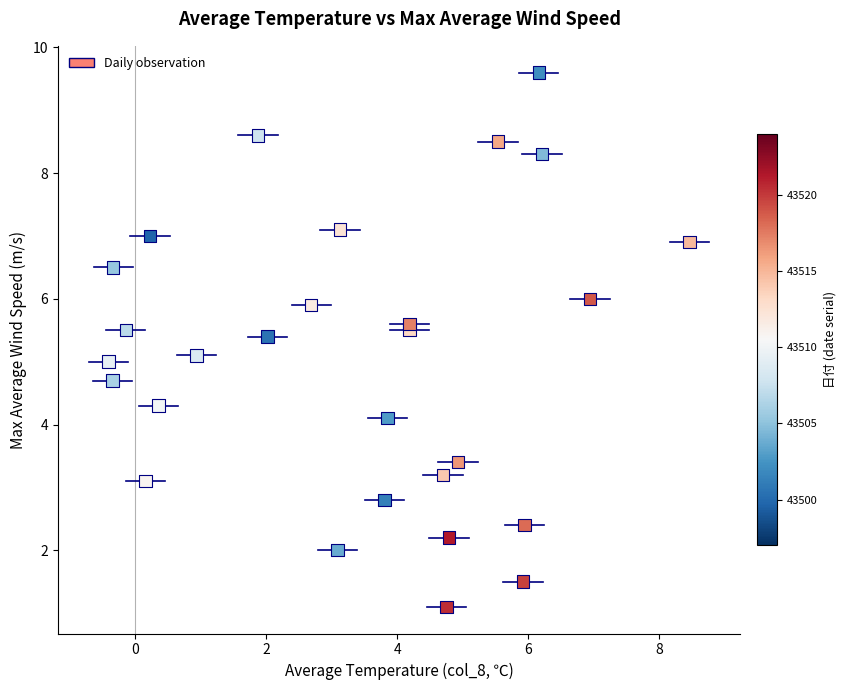

What is the range of Y values (max minus min)?

8.5